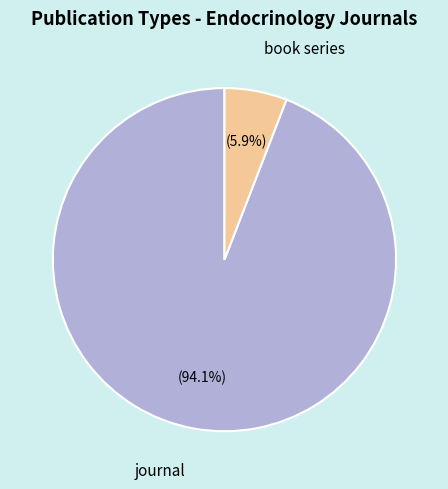

Does book series account for over 50% of the chart?

No